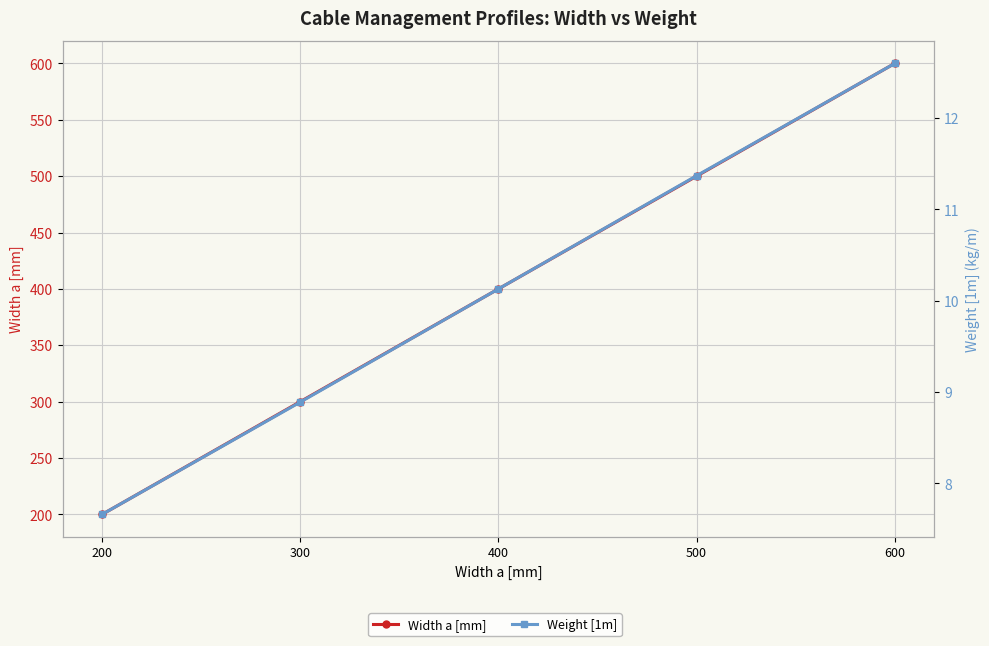

At which category does the chart reach its minimum across all series?

200